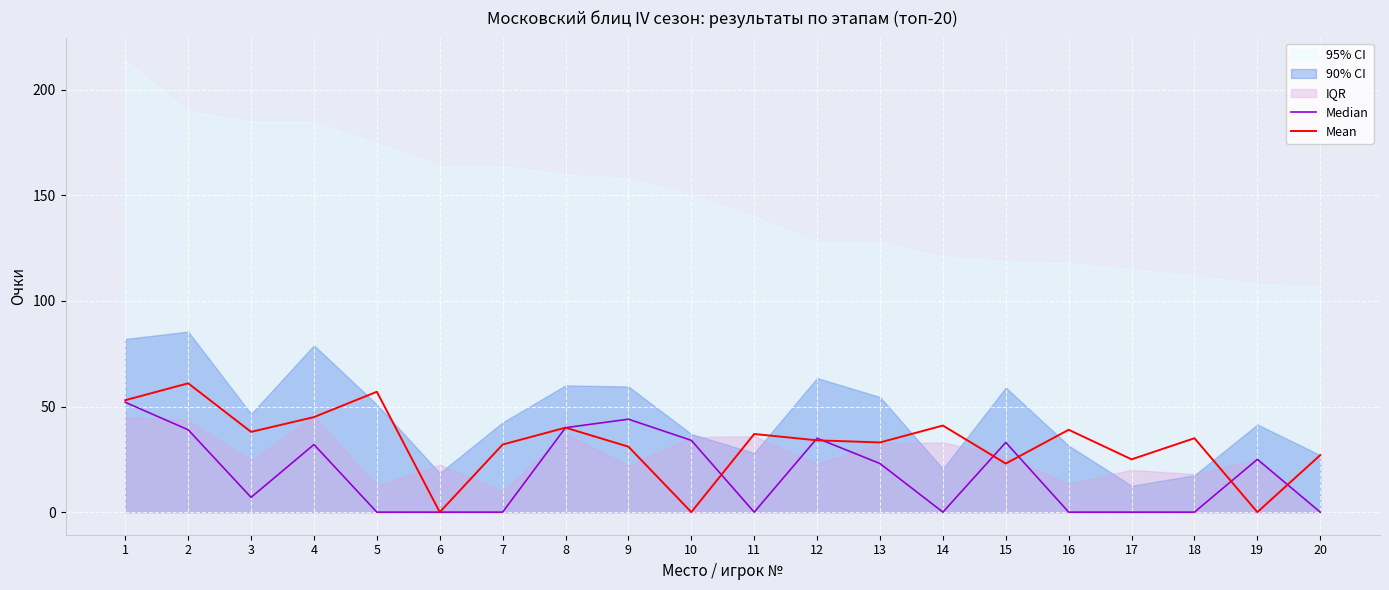

Is this an area chart (filled region under the line)?

No